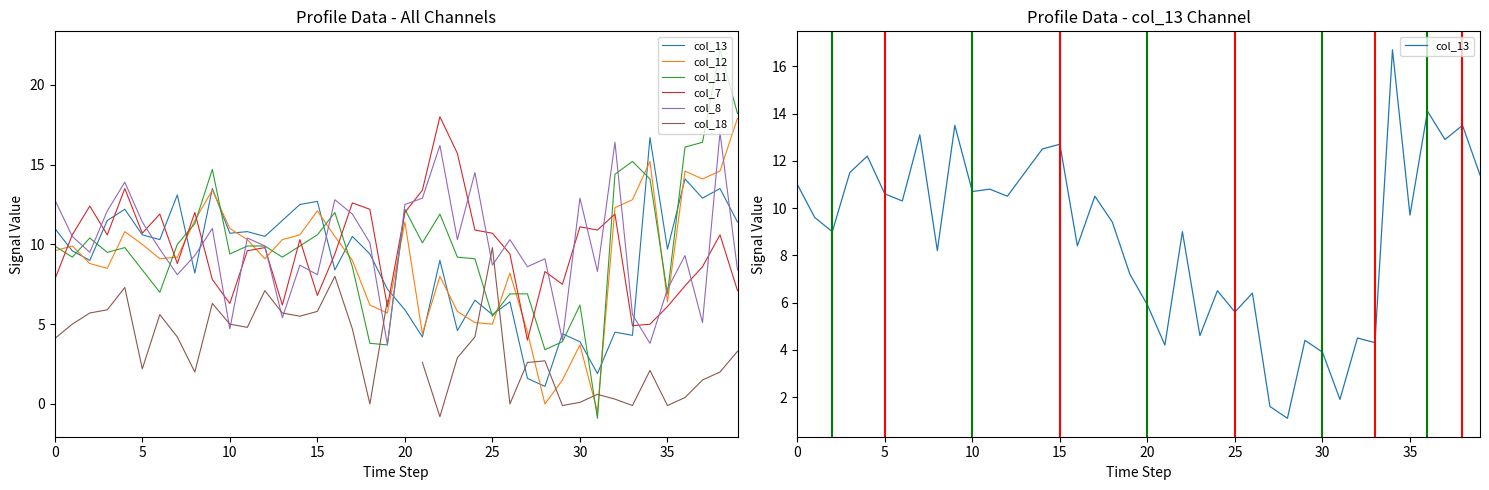

Rank the series by their maximum value, from lowest to highest.

col_18, col_13, col_8, col_12, col_7, col_11